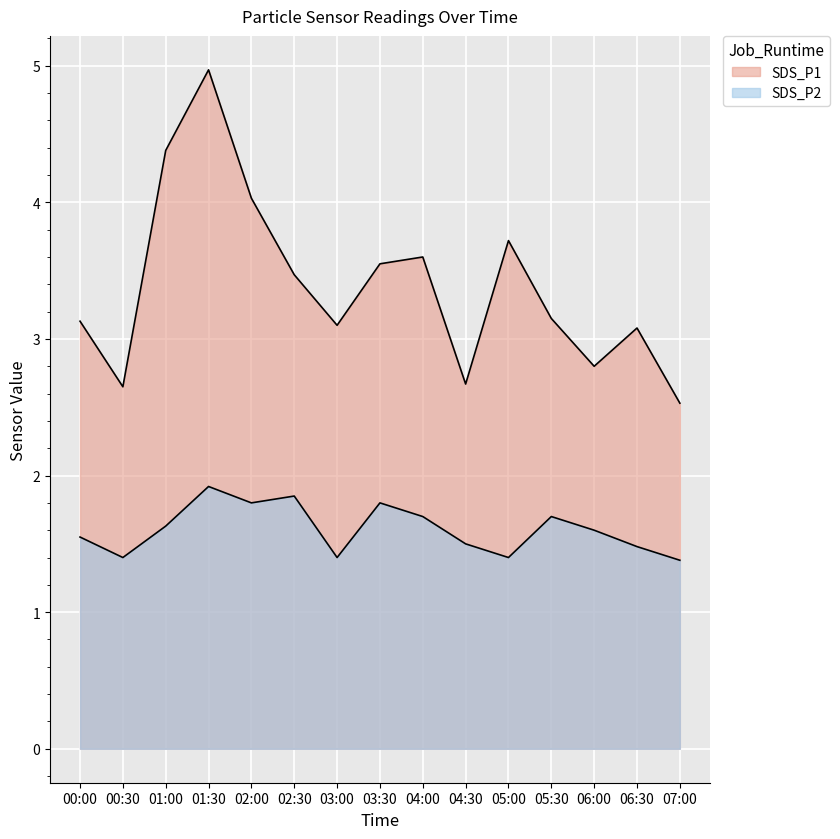

Reading left to right, extract all data points from this chart.

SDS_P1: 3.1	2.6	4.4	5.0	4.0	3.5	3.1	3.5	3.6	2.7	3.7	3.1	2.8	3.1	2.5
SDS_P2: 1.6	1.4	1.6	1.9	1.8	1.9	1.4	1.8	1.7	1.5	1.4	1.7	1.6	1.5	1.4